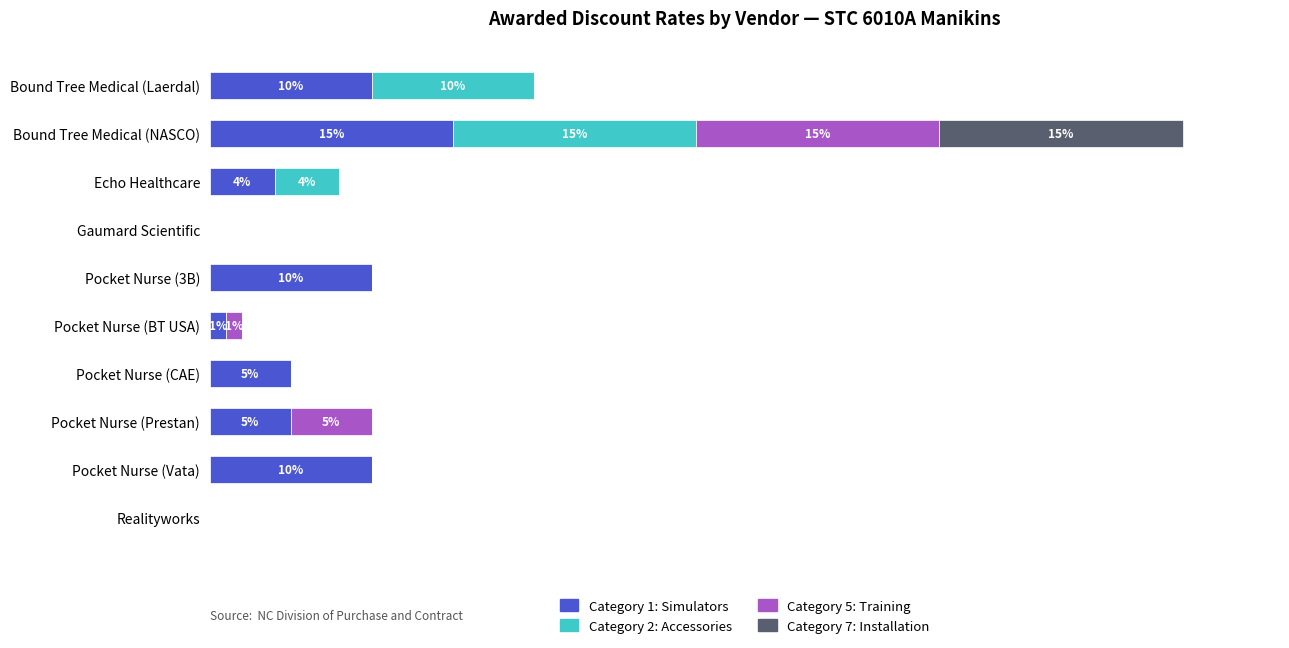

What are all the series names shown in the legend?

Category 1: Simulators, Category 2: Accessories, Category 5: Training, Category 7: Installation